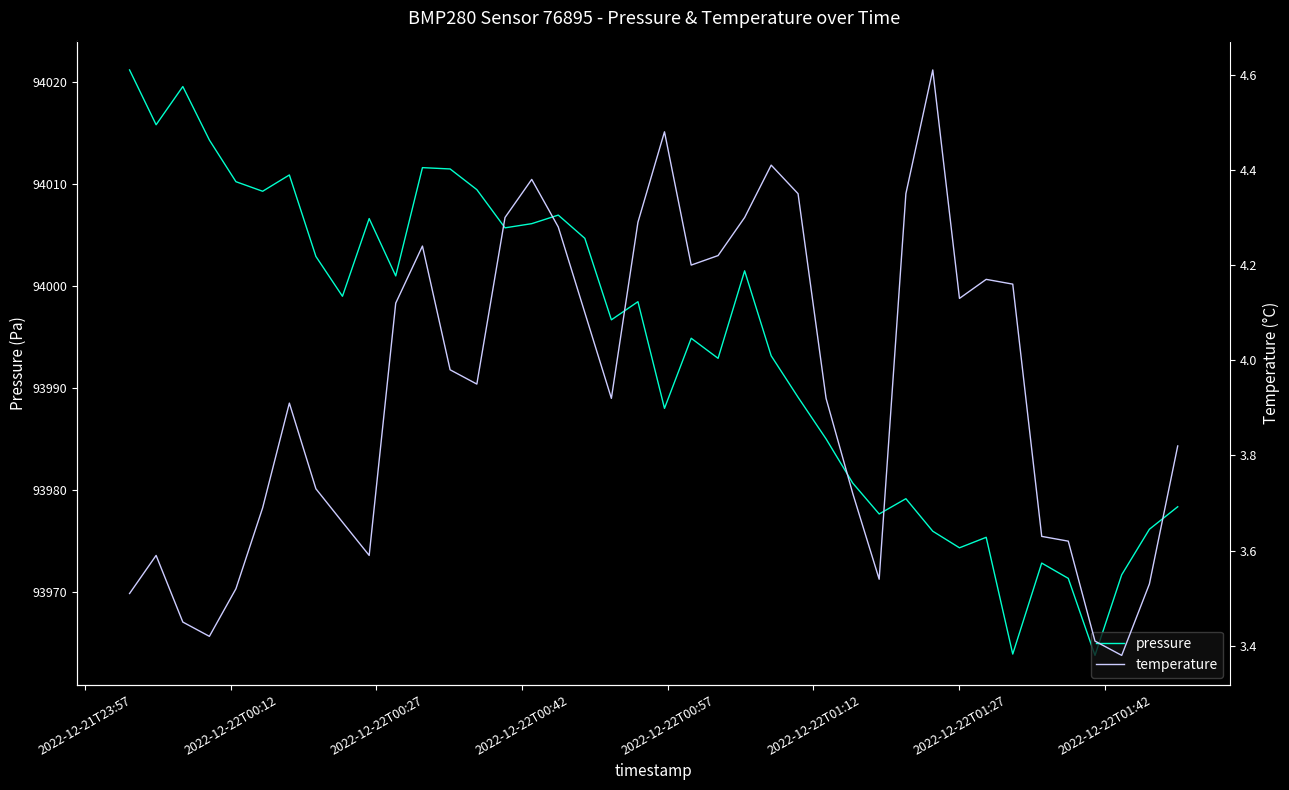

How many data points does each series have?

40